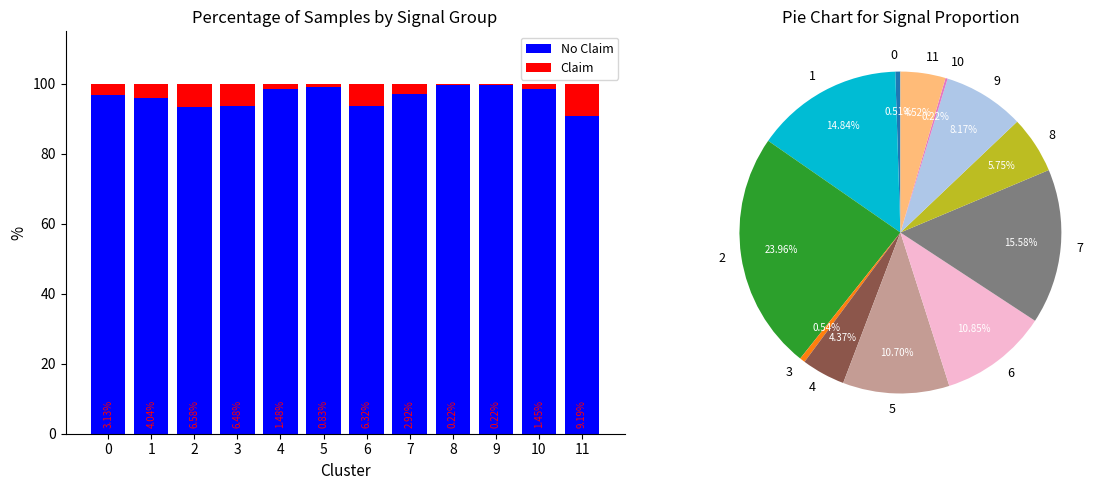

What is the maximum value for Claim?

9.2